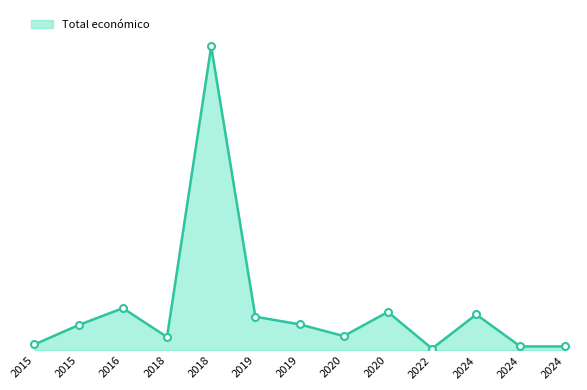

Does the chart have visible grid lines?

No